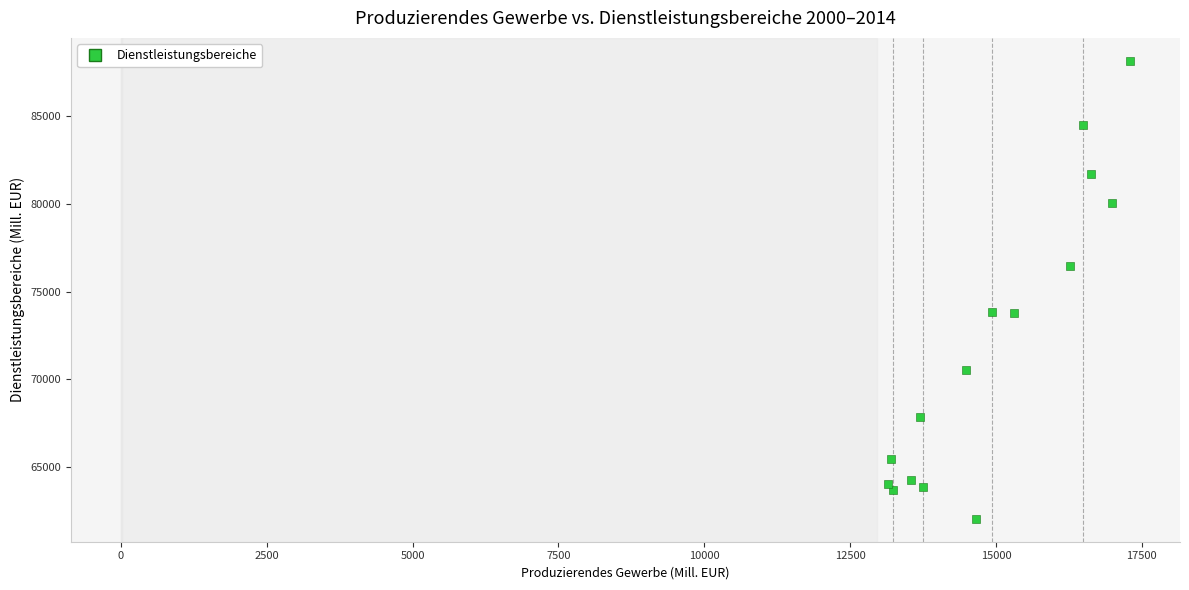

What is the range of X values (max minus min)?

4138.2